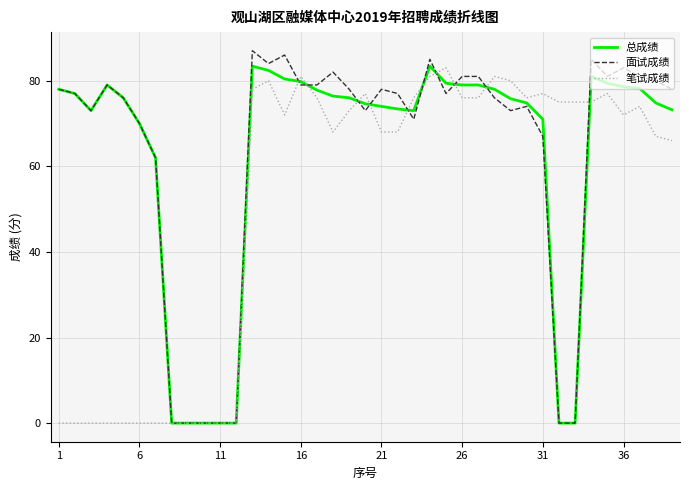

Which series has the widest spread of values?

面试成绩